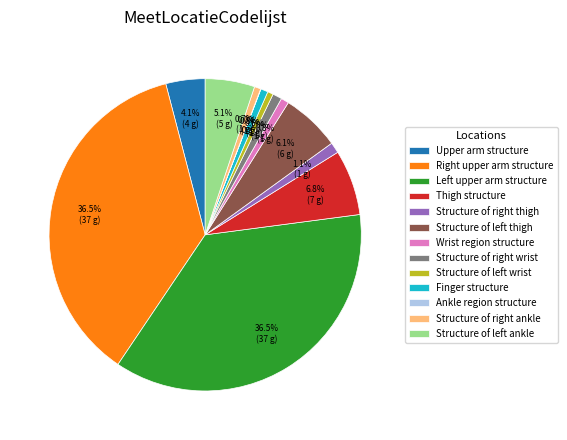

Does Upper arm structure represent more than half of the total?

No